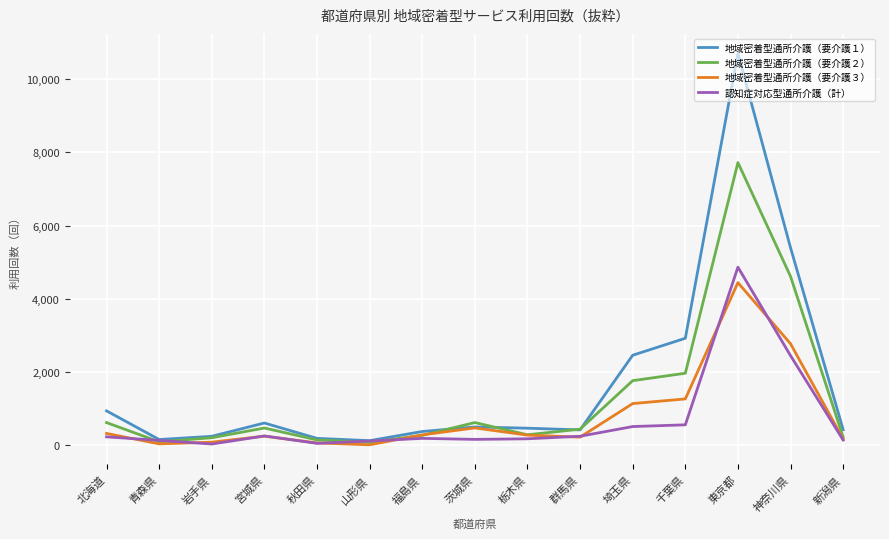

Which series has the largest total across all categories?

地域密着型通所介護（要介護１）